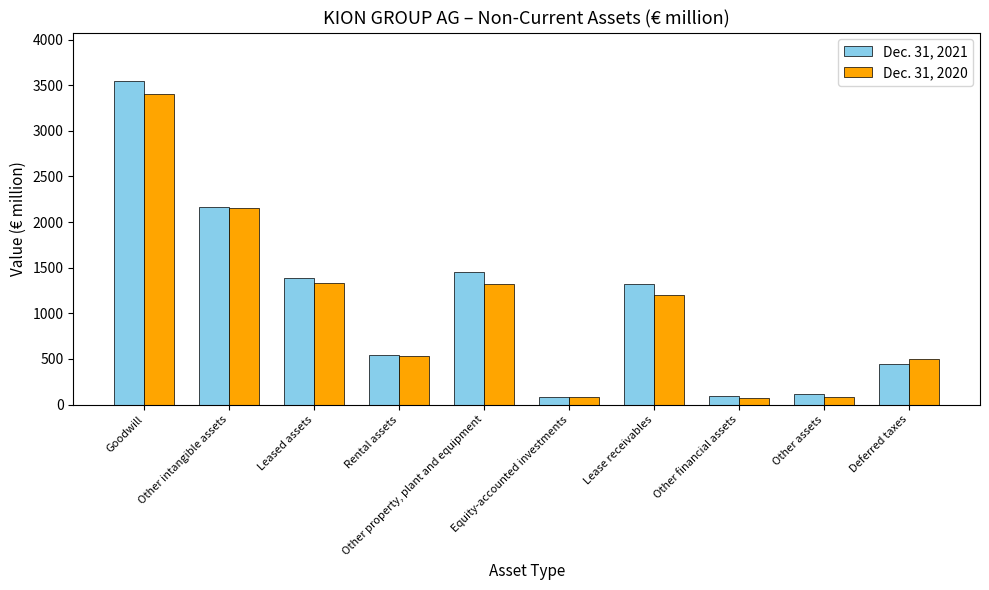

What are all the series names shown in the legend?

Dec. 31, 2021, Dec. 31, 2020